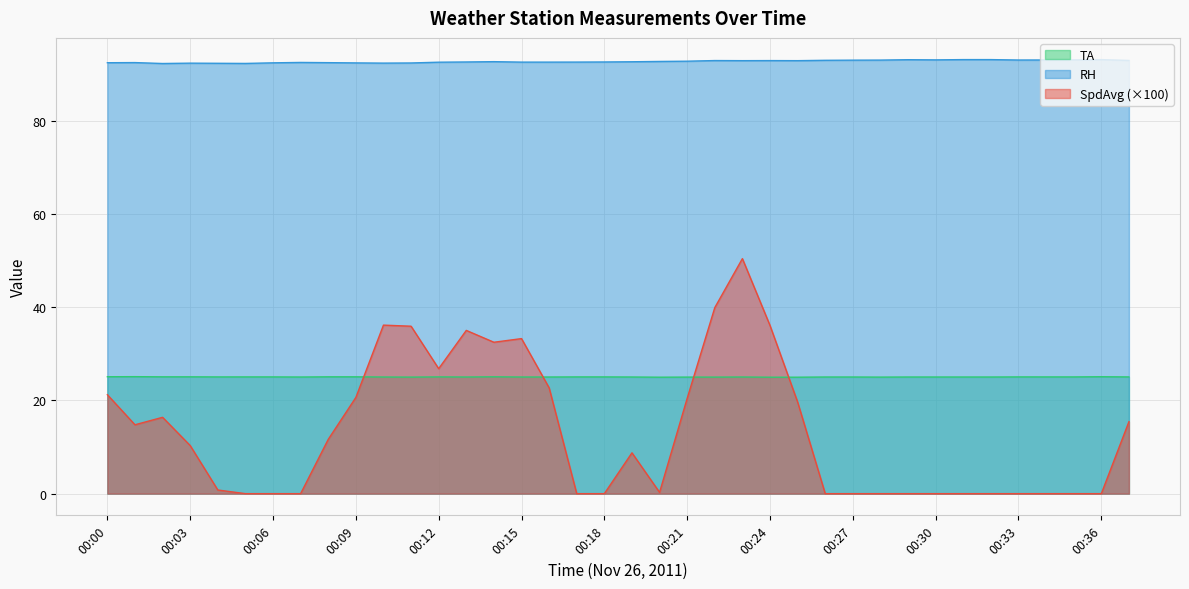

The value of RH at 00:12 is 47.5. True or false?

False